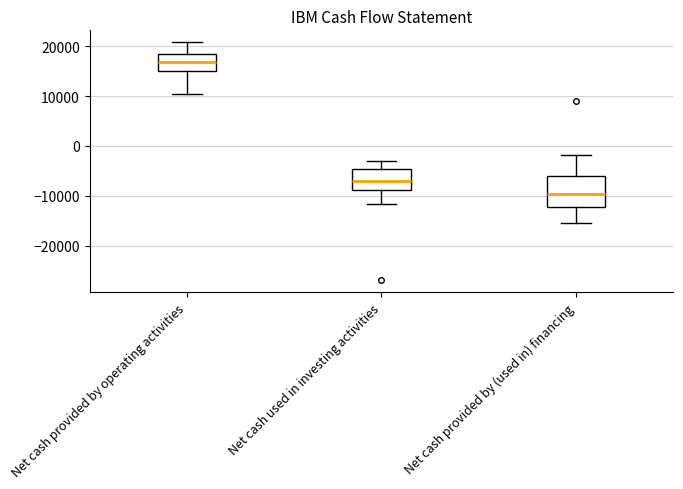

Comparing the boxes themselves (not the whiskers), which one is the tallest?

Net cash provided by (used in) financing